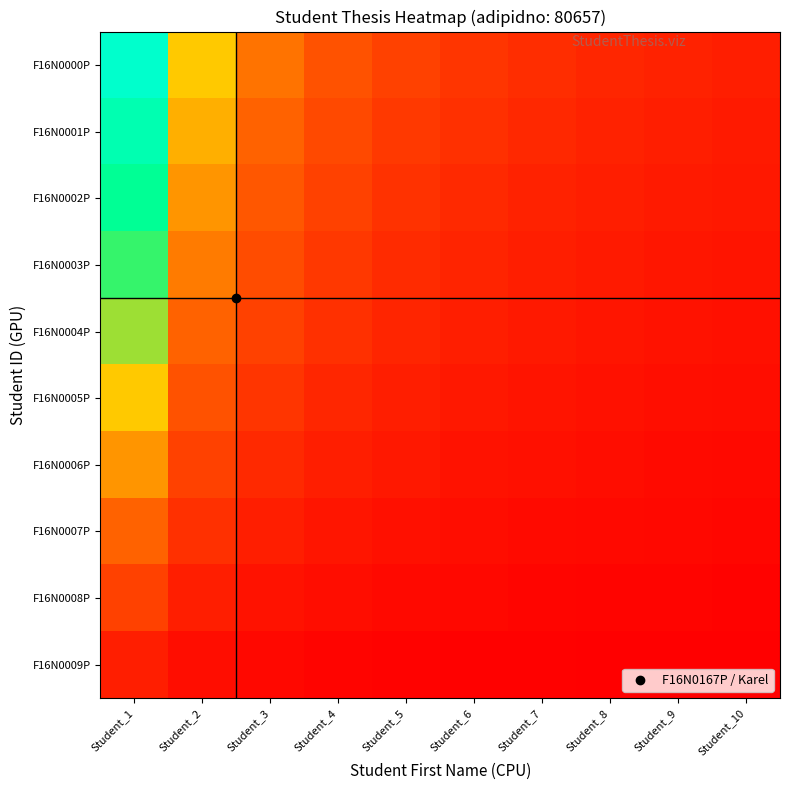

How many distinct data groups are displayed?

10